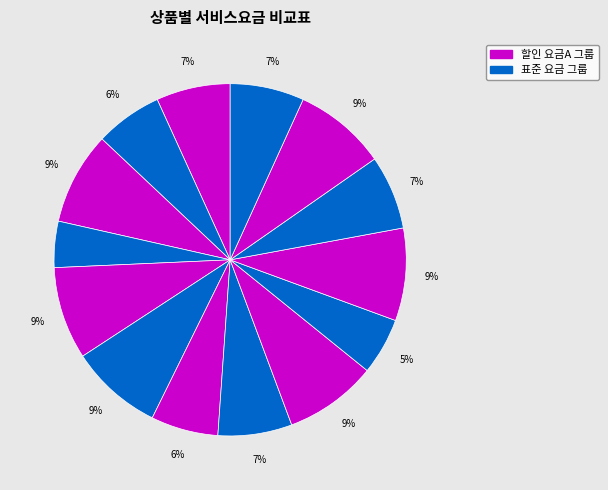

How many segments does this pie chart have?

14